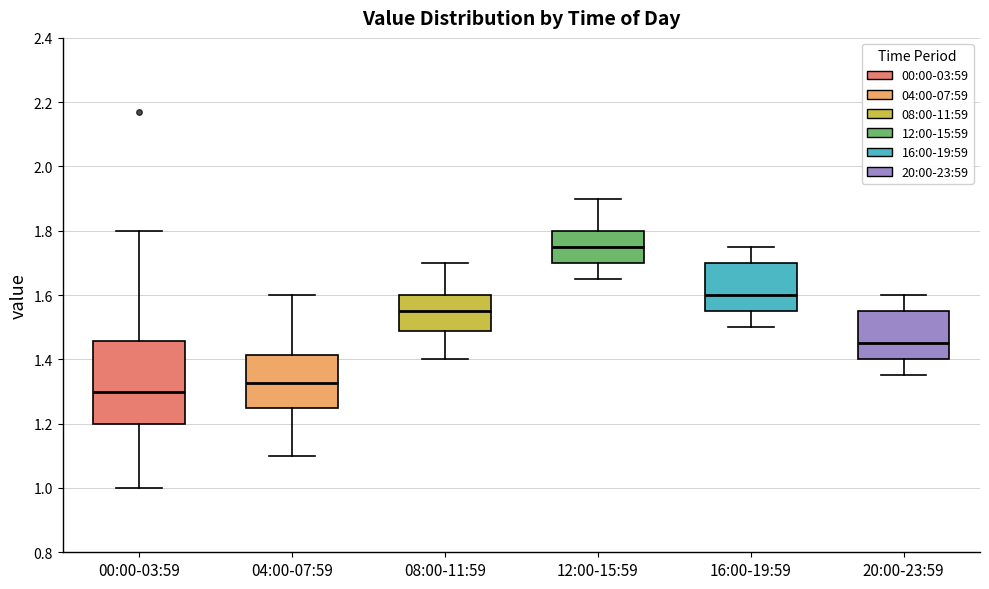

Which box has the lowest median line?

00:00-03:59